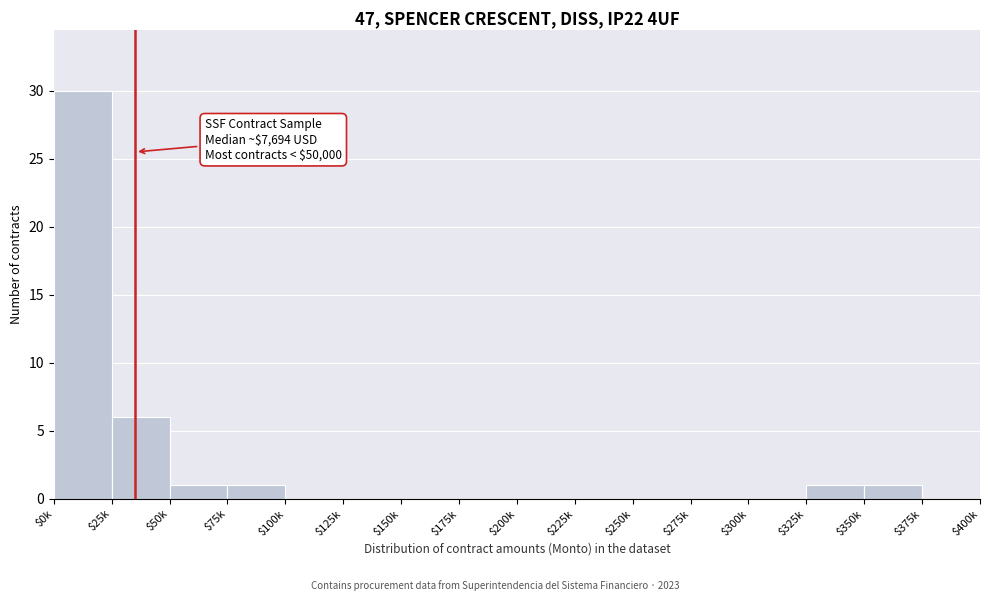

Which category has the highest value across all series?

$0k